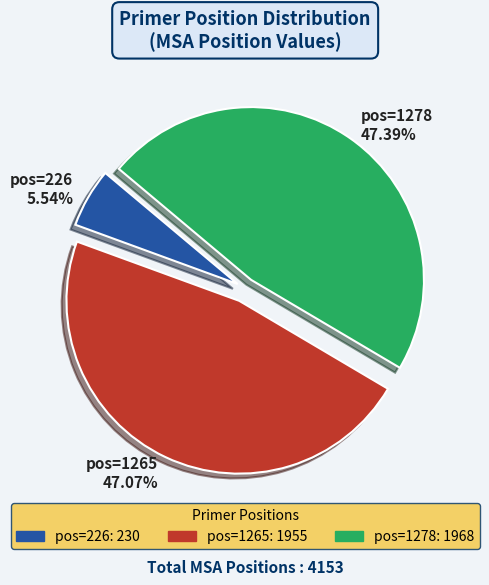

What is the smallest slice in the pie chart?

pos=226